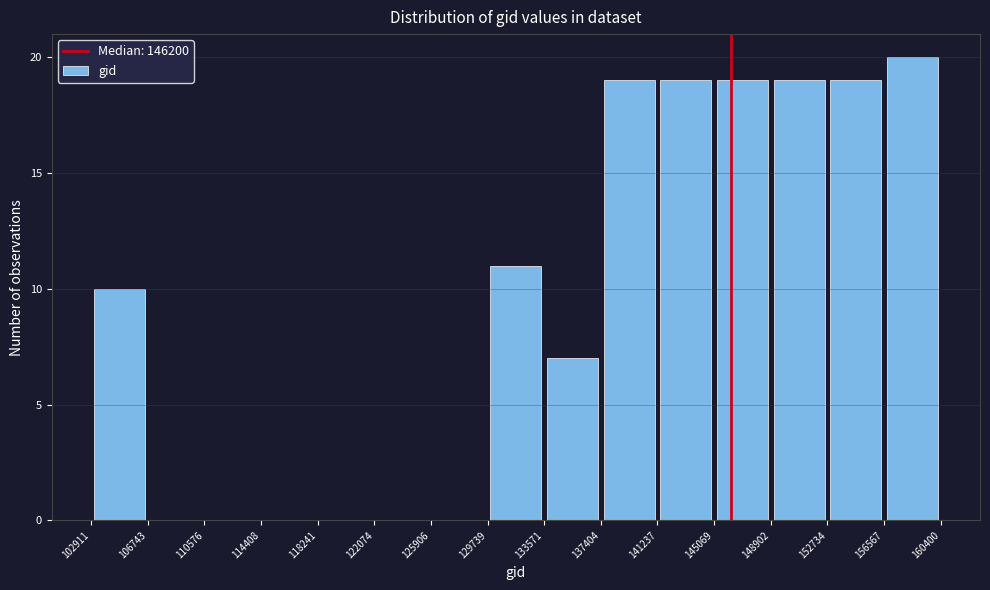

What is the height of the bar covering 156567 to 160400 on the x-axis? The values are not printed on the chart, so give them approximately, as read against the axis.

20